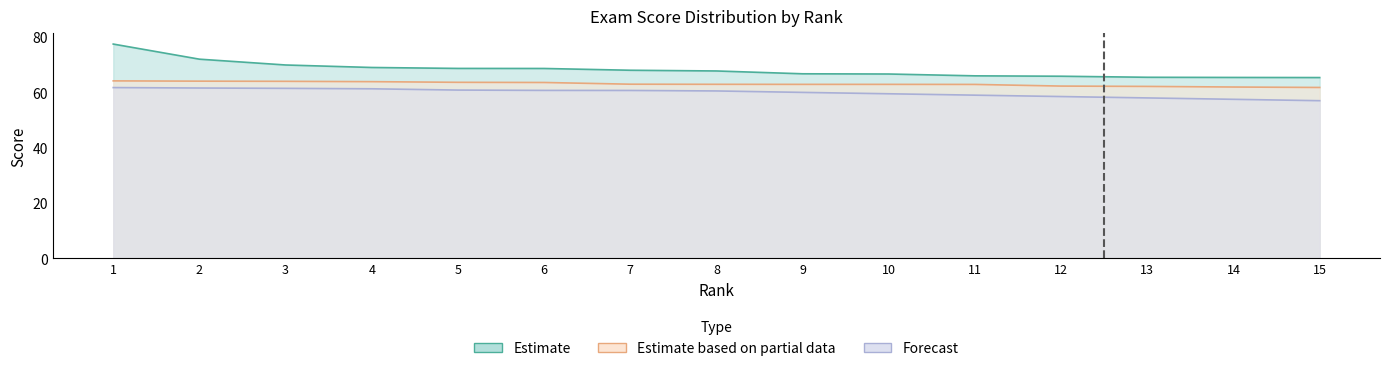

True or false: Estimate and Estimate based on partial data intersect in this chart.

False